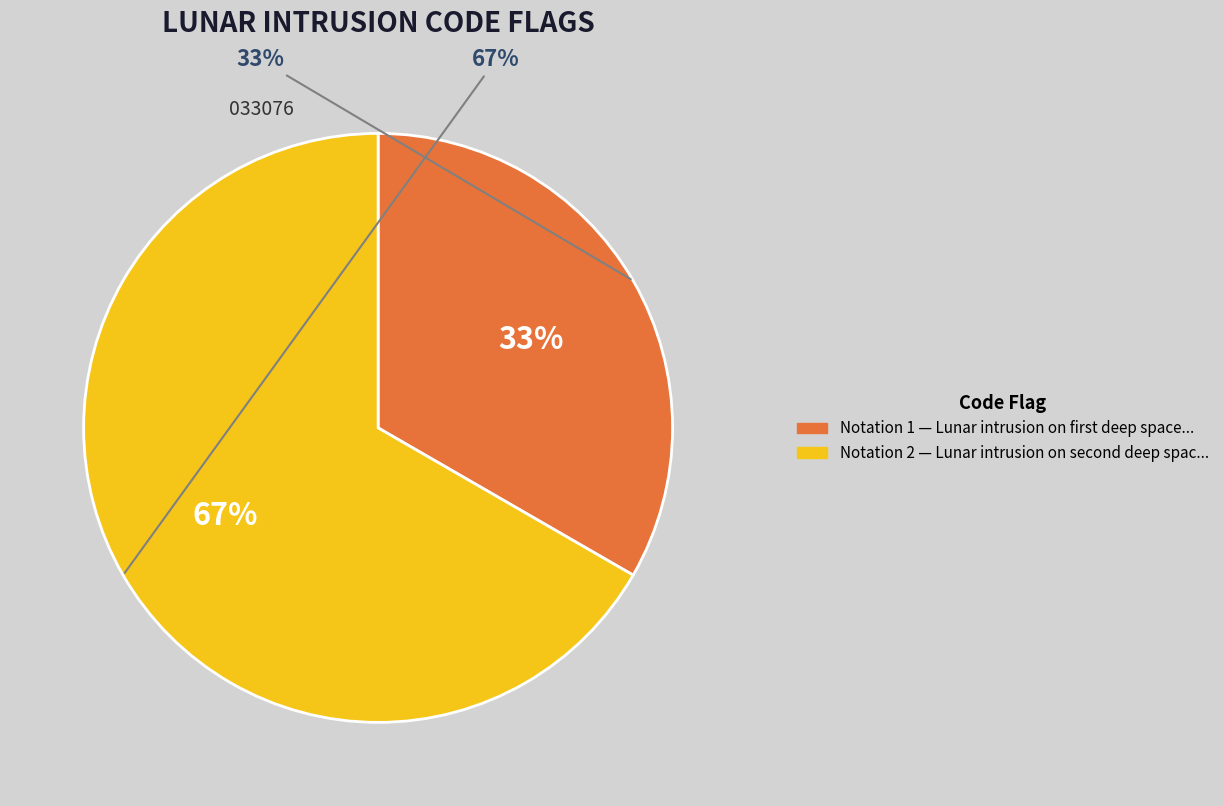

Which category accounts for the majority?

Lunar intrusion on second deep space view